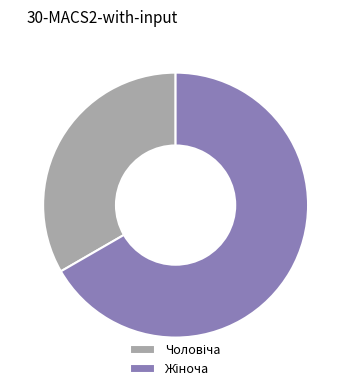

Does any single category account for the majority?

Yes